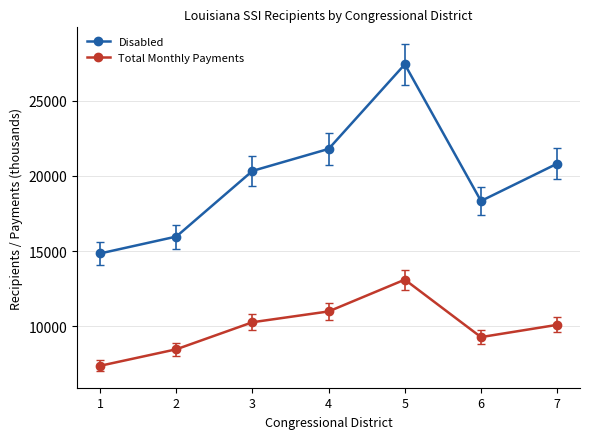

How many series are shown in this chart?

2